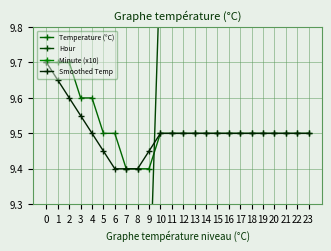

Rank the categories by Hour value from lowest to highest.

0, 1, 2, 3, 4, 5, 6, 7, 8, 9, 10, 11, 12, 13, 14, 15, 16, 17, 18, 19, 20, 21, 22, 23